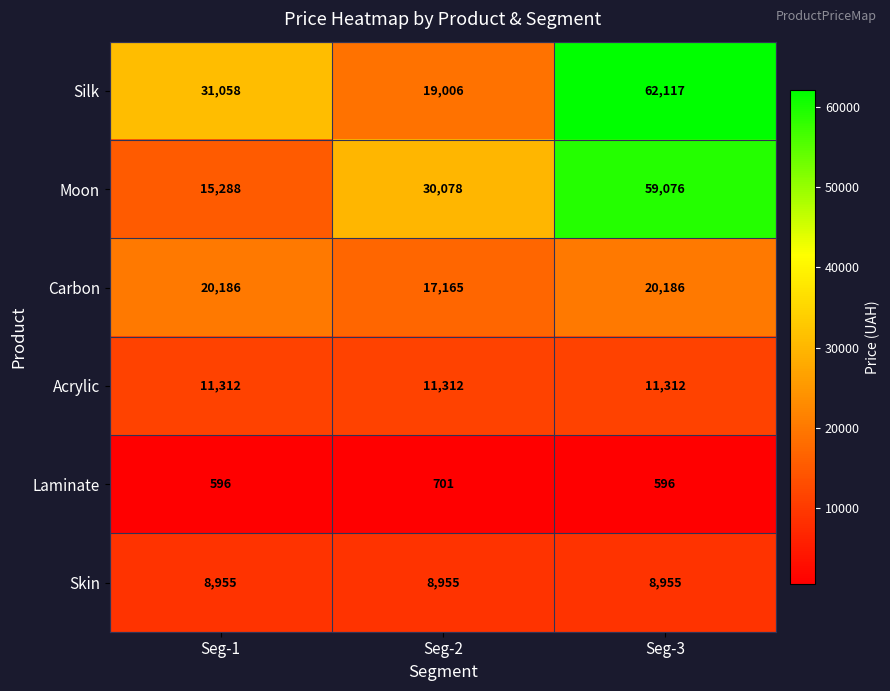

The value of Carbon at Seg-1 is 13502. True or false?

False